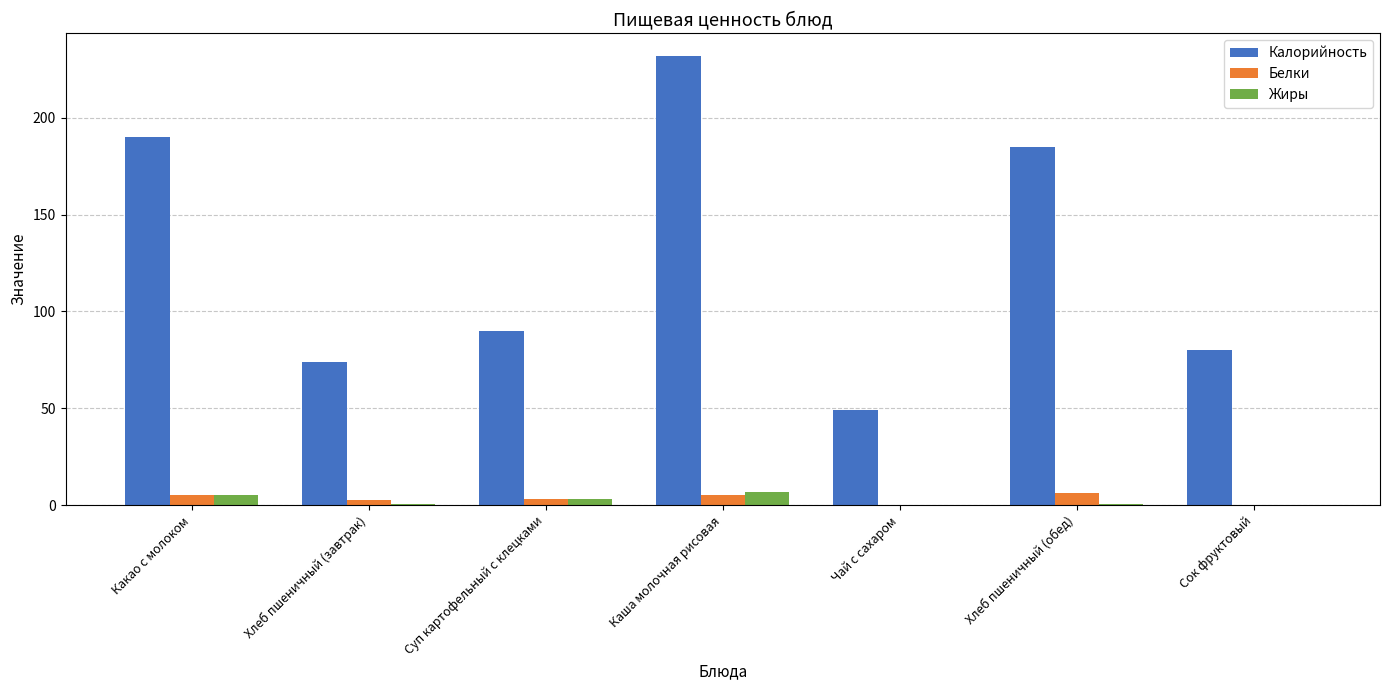

What is the sum of all Калорийность values?

900.0